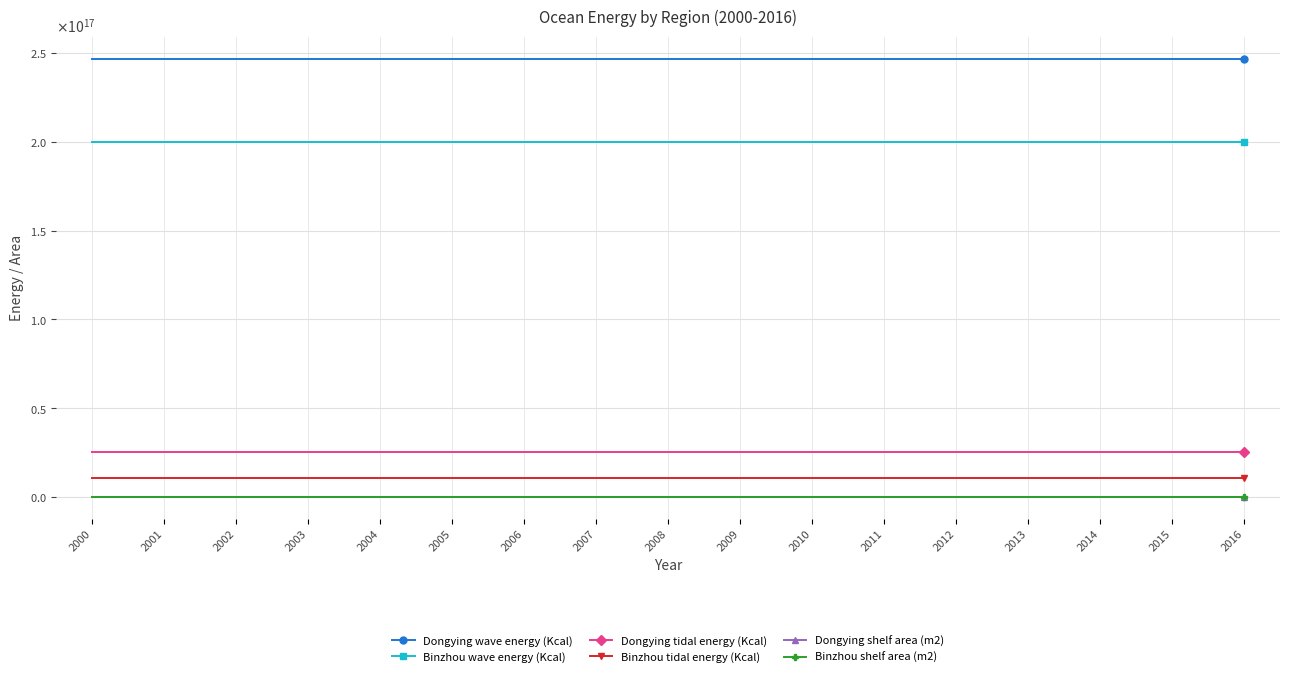

Is it true that Dongying wave energy (Kcal) equals 246840048000000000 at 2006?

True